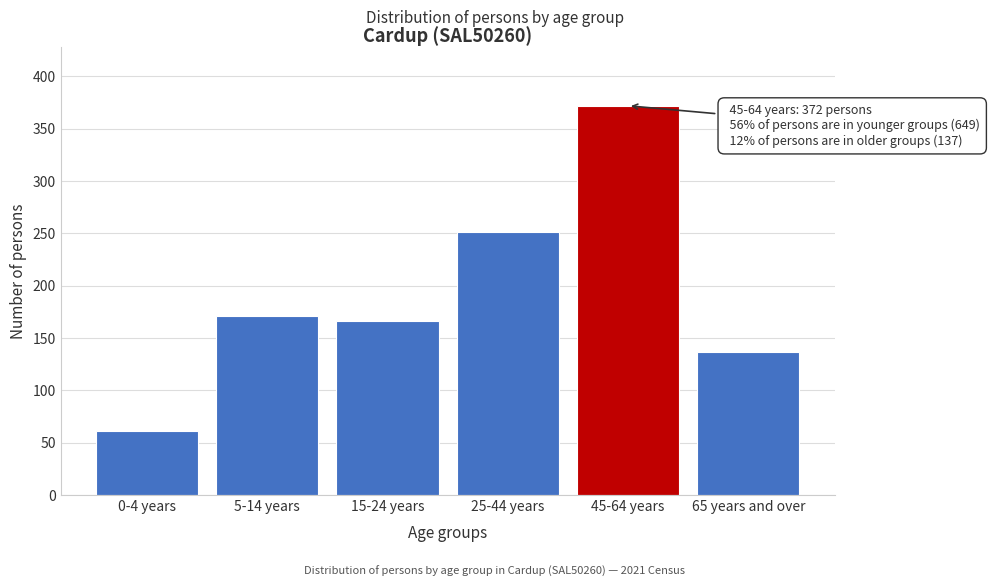

Reading left to right, extract all data points from this chart.

0-4 years=61	5-14 years=171	15-24 years=166	25-44 years=251	45-64 years=372	65 years and over=137